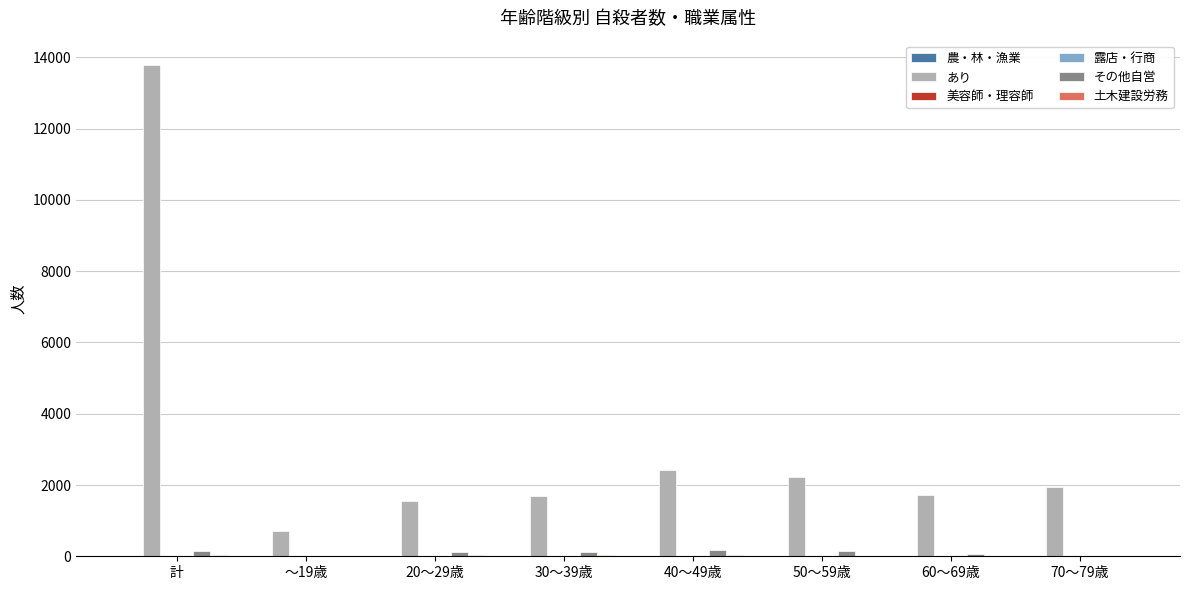

Which label corresponds to the largest value in the chart?

計